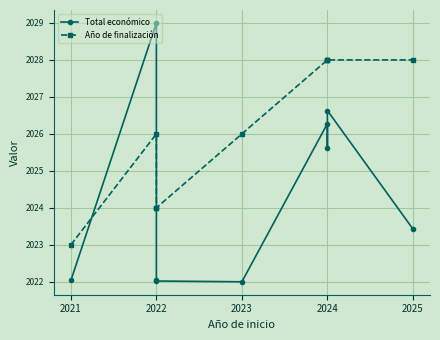

What is the difference between the highest and lowest values at 2022?

3.0